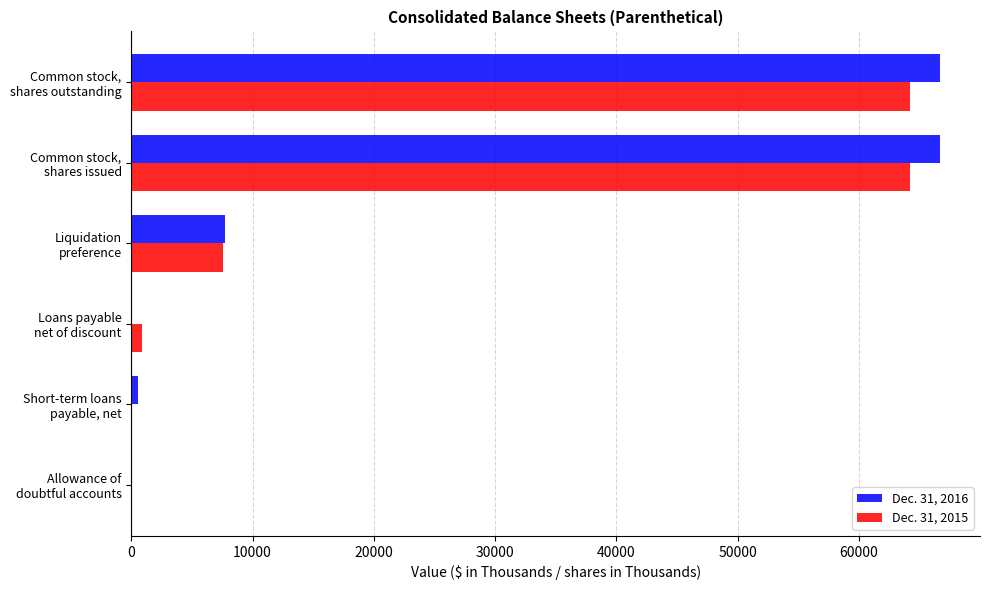

What is the maximum value shown in the chart?

66649